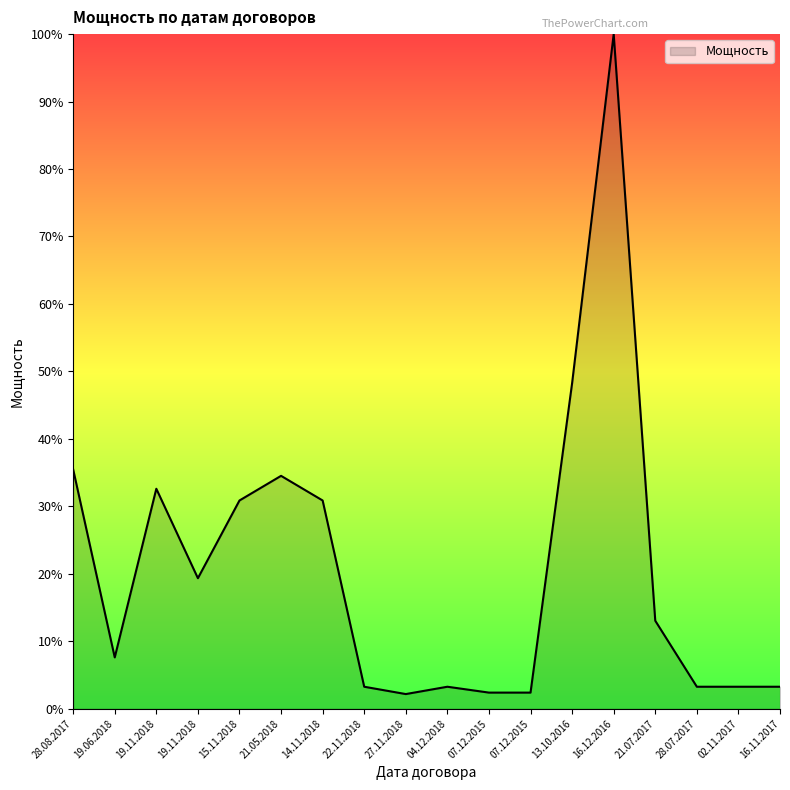

True or false: the data has more than 2 interior local peaks.

True